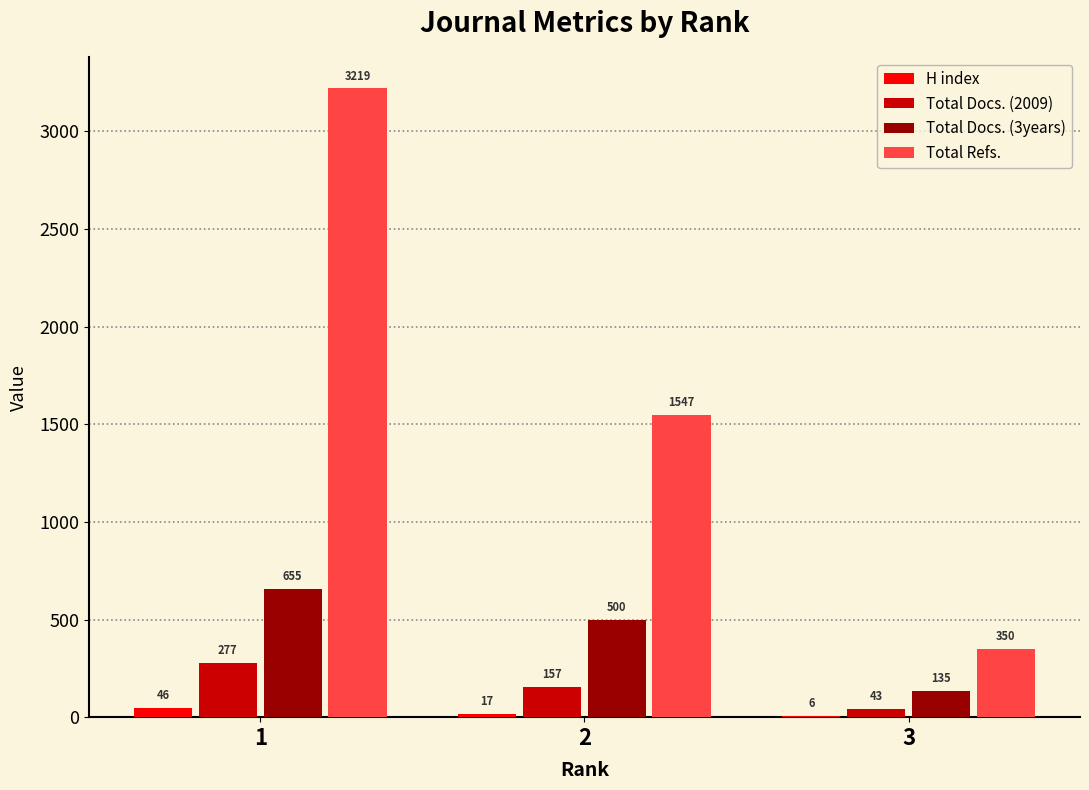

Which series changed the most between 1 and 2?

Total Refs.